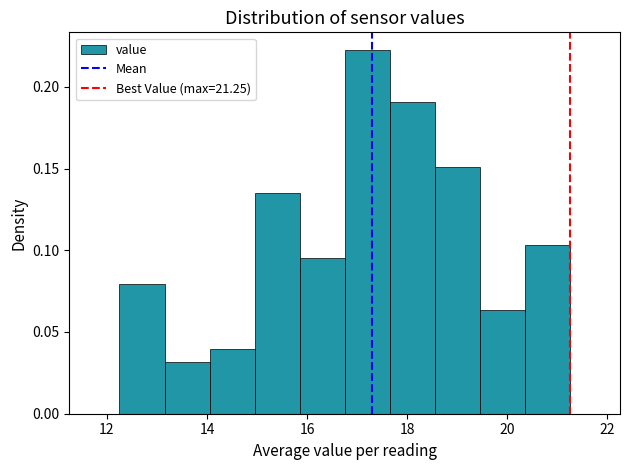

How tall is the bar that spans 17.65 to 18.55 on the x-axis? Neither the bar edges nor the heights are printed on the chart, so give them approximately, as read against the axes.

0.190